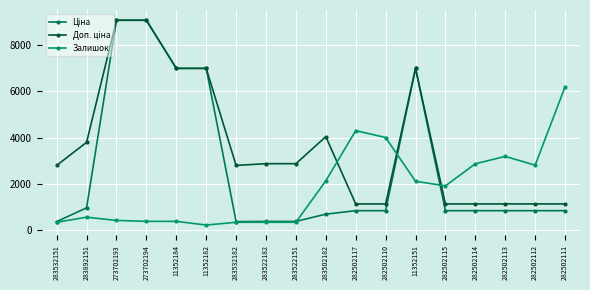

How many distinct data groups are displayed?

3